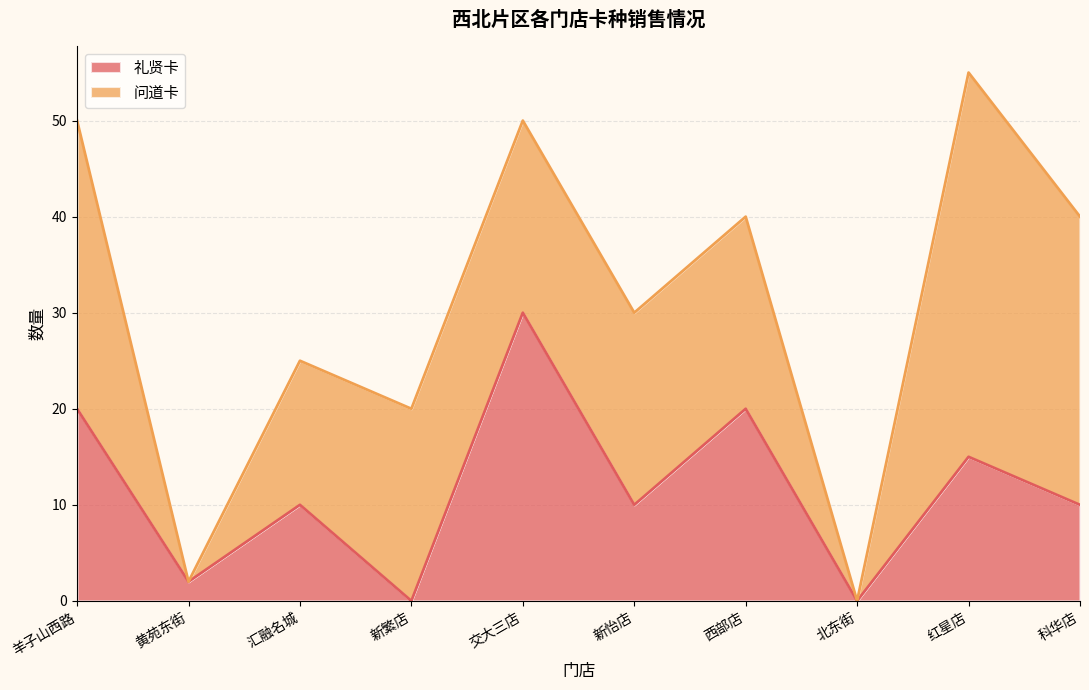

Reading left to right, extract all data points from this chart.

20	2	10	0	30	10	20	0	15	10